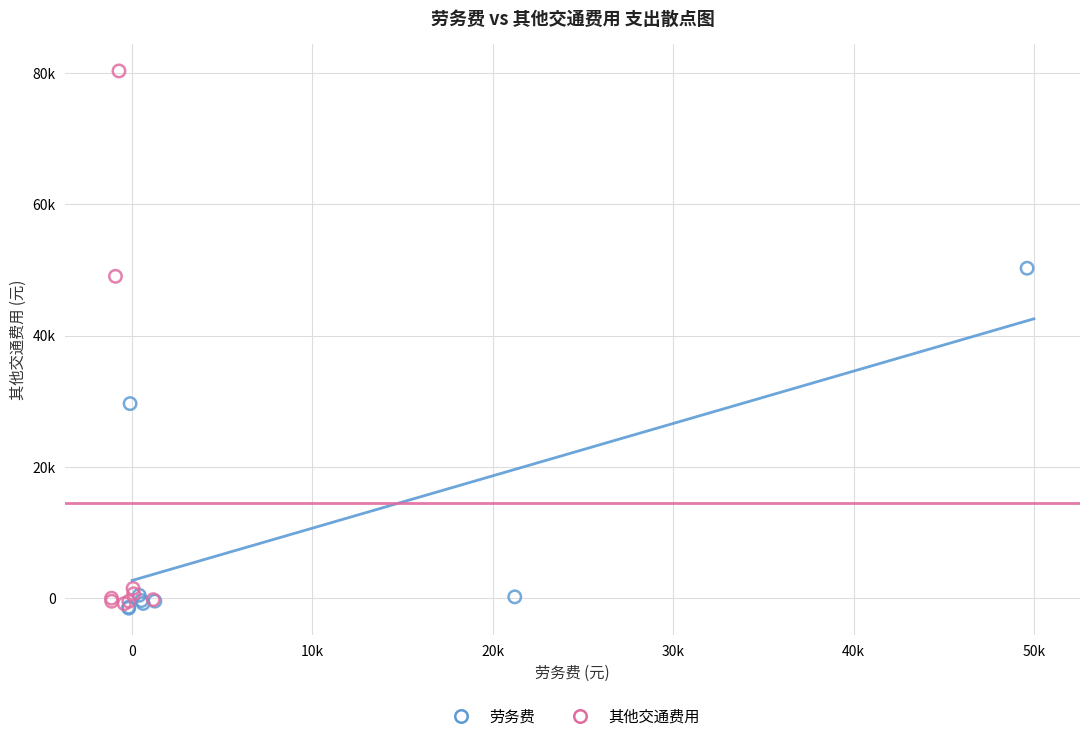

Which series has the widest spread of Y values?

其他交通费用